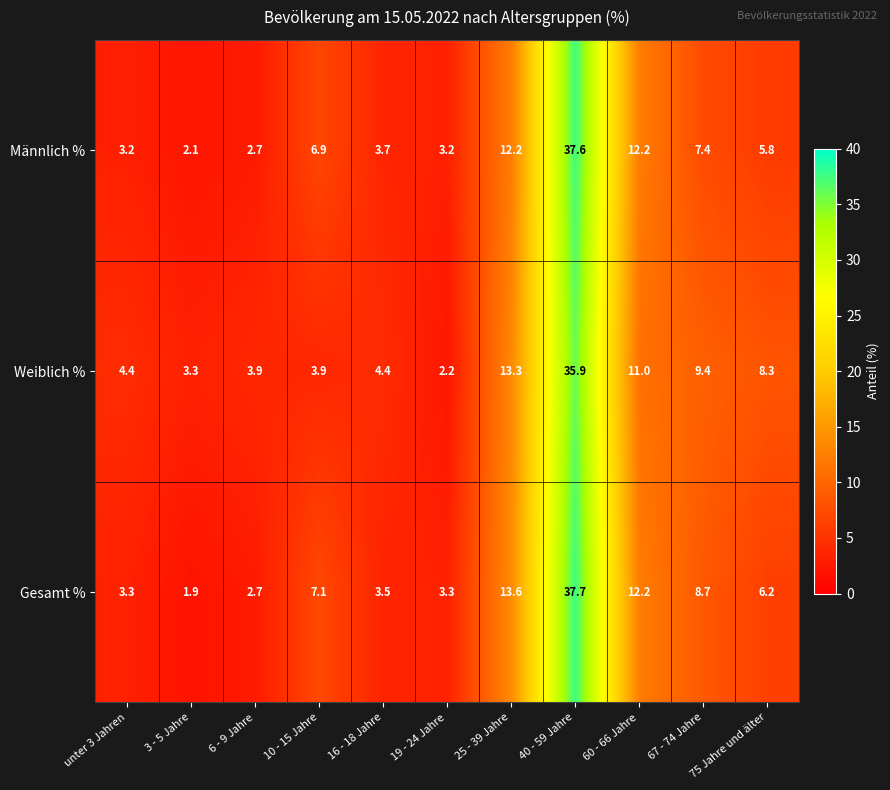

The value of Gesamt % at 67 - 74 Jahre is 1.8. True or false?

False